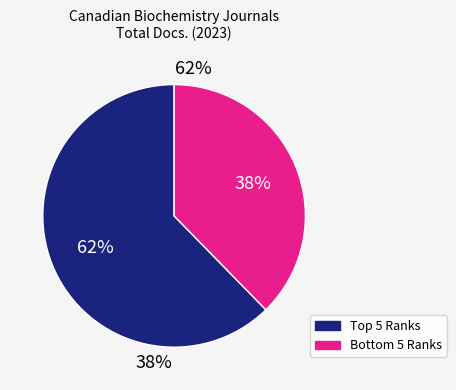

Does Rank 10 represent more than half of the total?

No